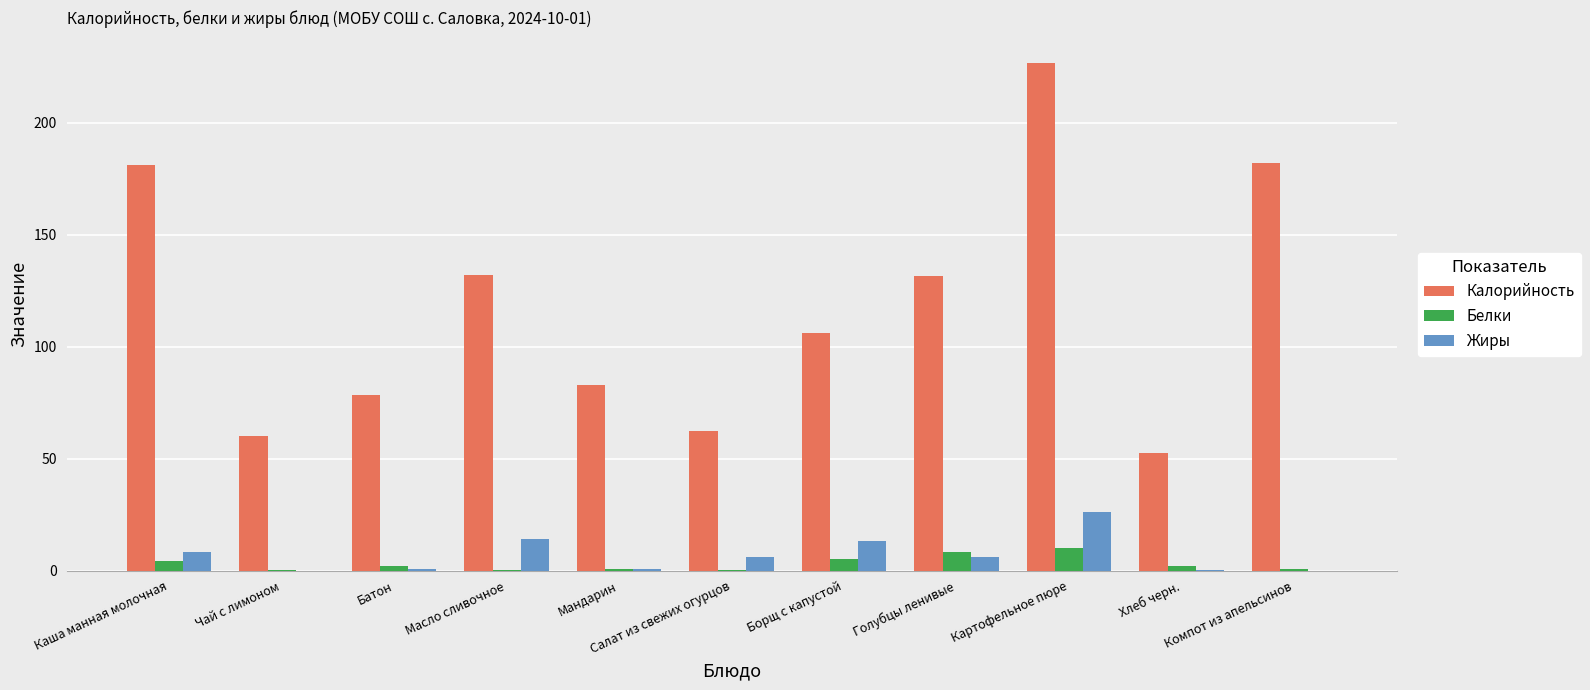

True or false: Калорийность has a value of 226.8 at Картофельное пюре.

True